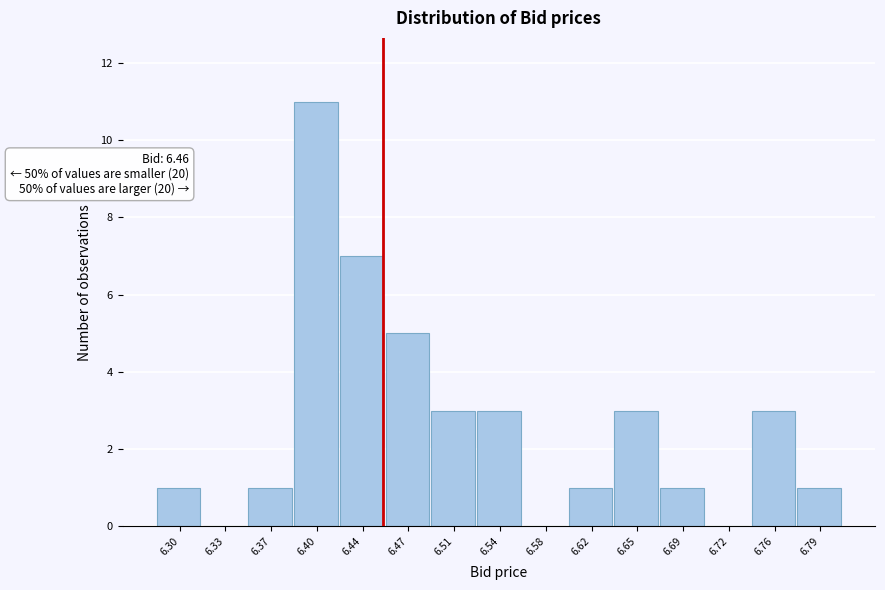

Over which range of the x-axis is the bar tallest?

6.385 to 6.420